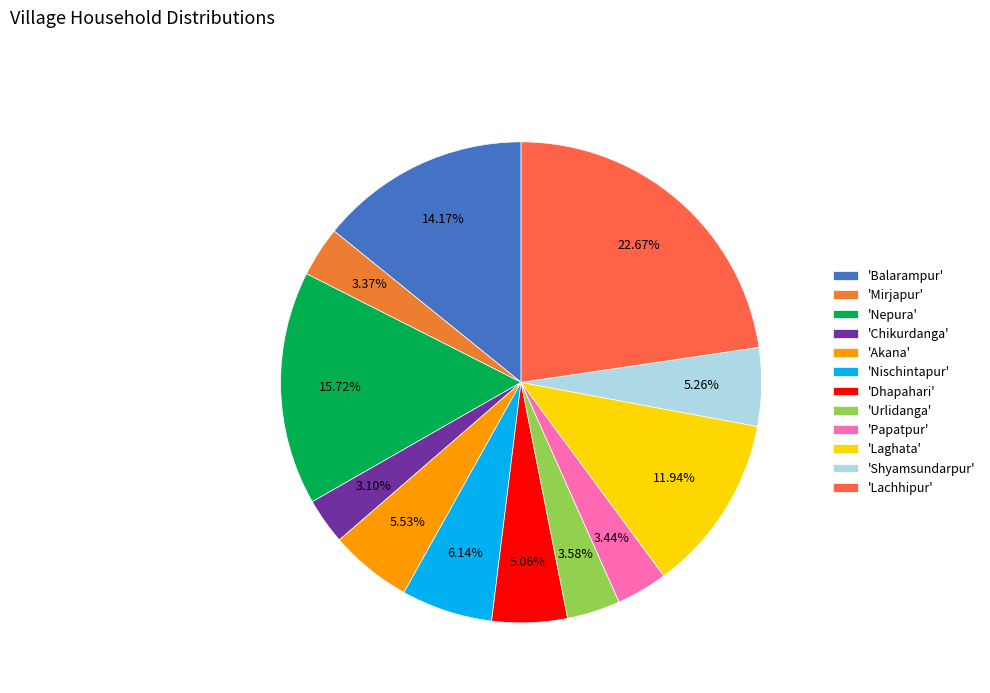

Does any single category account for the majority?

No